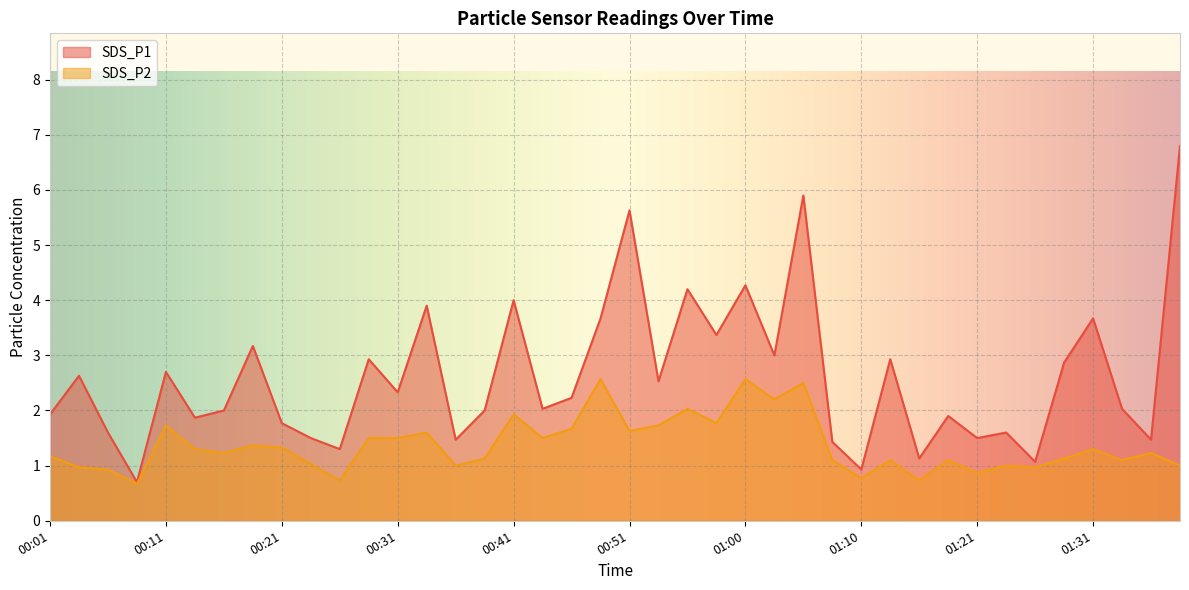

At which category does SDS_P1 reach its first local peak?

00:04